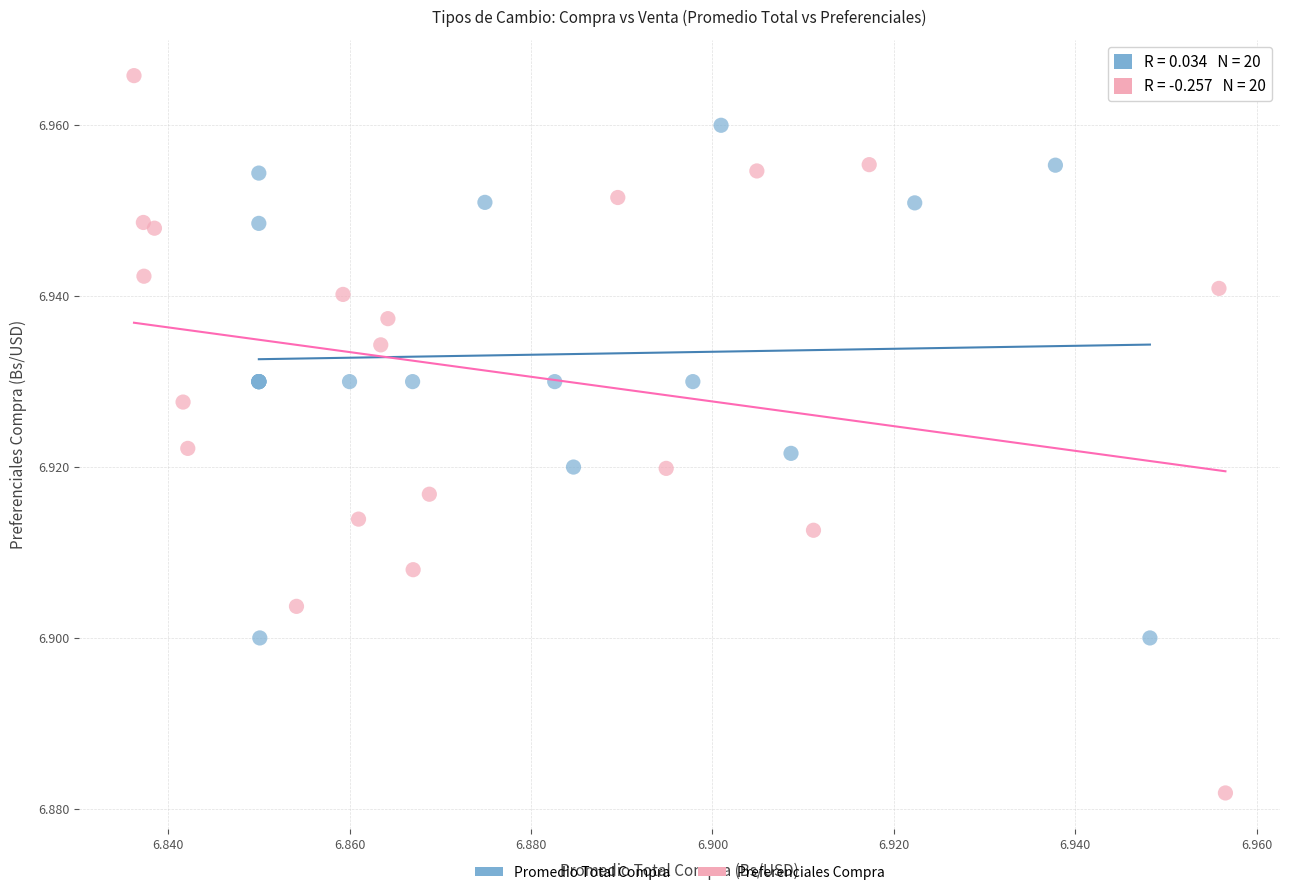

Which series reaches the minimum Y coordinate?

Preferenciales Compra